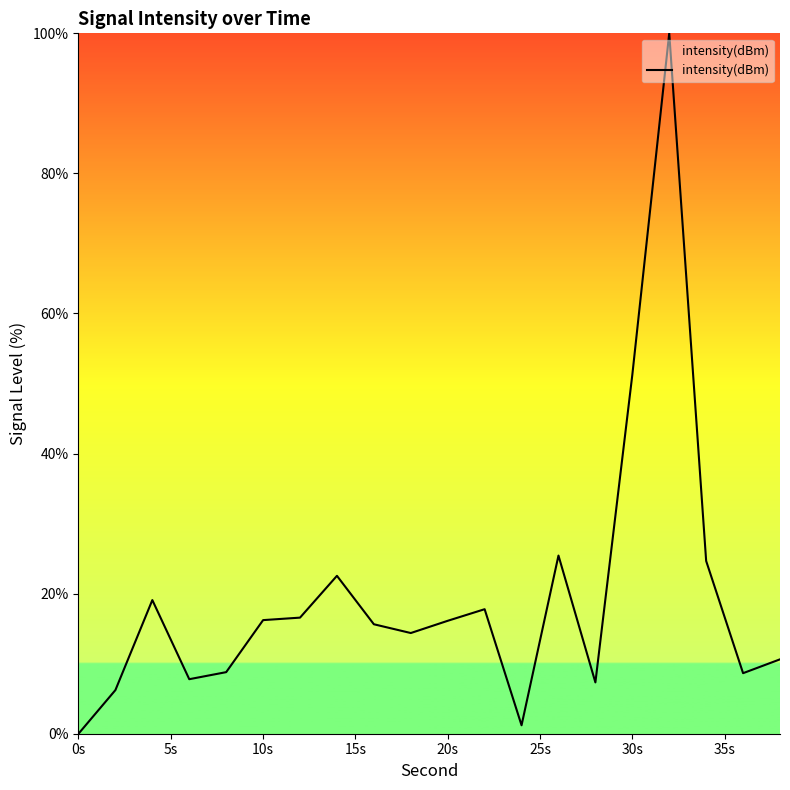

What is the maximum value shown in the chart?

100.0